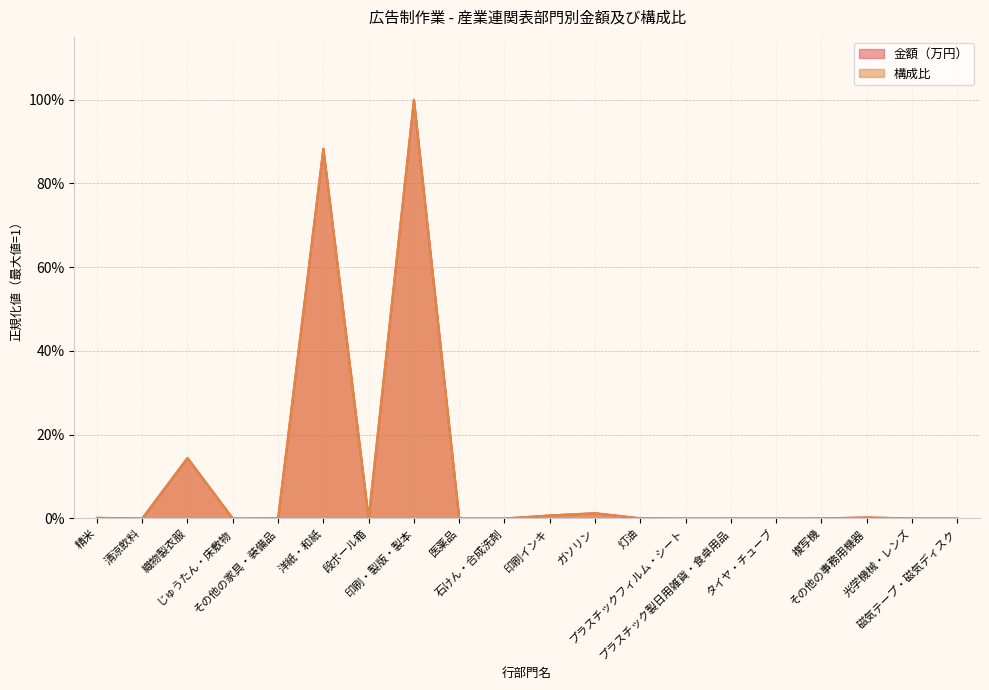

Reading left to right, list all the values displayed in this chart.

金額（万円）: 精米=0.0	清涼飲料=0.0	織物製衣服=0.1	じゅうたん・床敷物=0.0	その他の家具・装備品=0.0	洋紙・和紙=0.9	段ボール箱=0.0	印刷・製版・製本=1.0	医薬品=0.0	石けん・合成洗剤=0.0	印刷インキ=0.0	ガソリン=0.0	灯油=0.0	プラスチックフィルム・シート=0.0	プラスチック製日用雑貨・食卓用品=0.0	タイヤ・チューブ=0.0	複写機=0.0	その他の事務用機器=0.0	光学機械・レンズ=0.0	磁気テープ・磁気ディスク=0.0
構成比: 精米=0.0	清涼飲料=0.0	織物製衣服=0.1	じゅうたん・床敷物=0.0	その他の家具・装備品=0.0	洋紙・和紙=0.9	段ボール箱=0.0	印刷・製版・製本=1.0	医薬品=0.0	石けん・合成洗剤=0.0	印刷インキ=0.0	ガソリン=0.0	灯油=0.0	プラスチックフィルム・シート=0.0	プラスチック製日用雑貨・食卓用品=0.0	タイヤ・チューブ=0.0	複写機=0.0	その他の事務用機器=0.0	光学機械・レンズ=0.0	磁気テープ・磁気ディスク=0.0